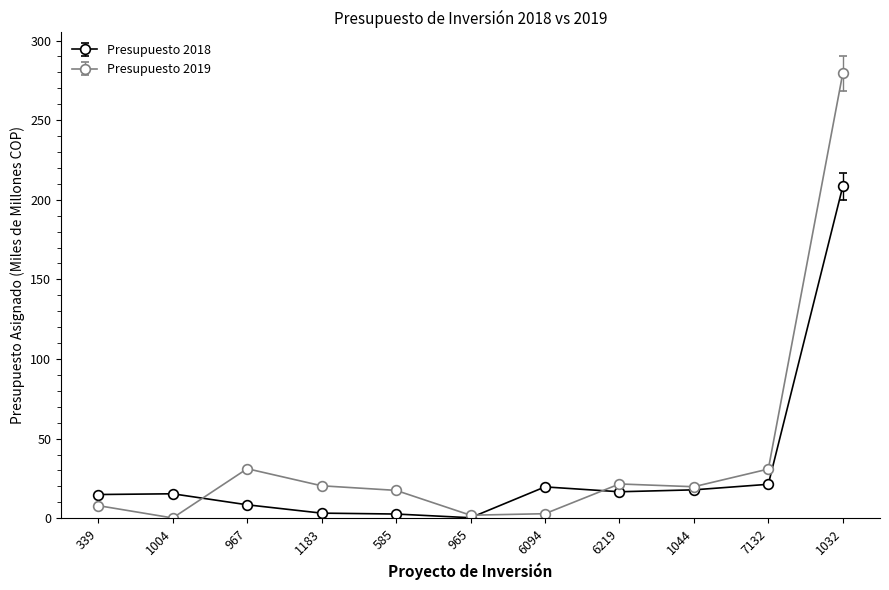

What is the sum of all Presupuesto 2019 values?

433.4